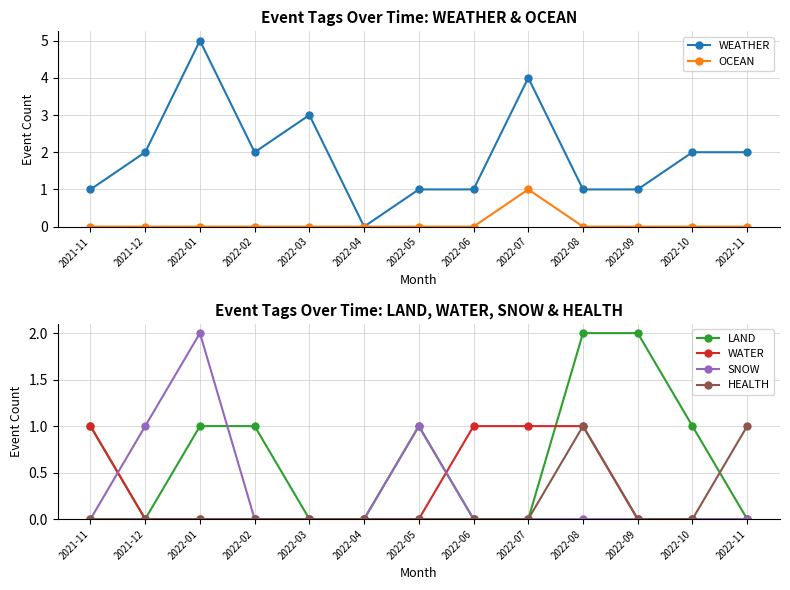

At which label is LAND closest to 1?

2021-11